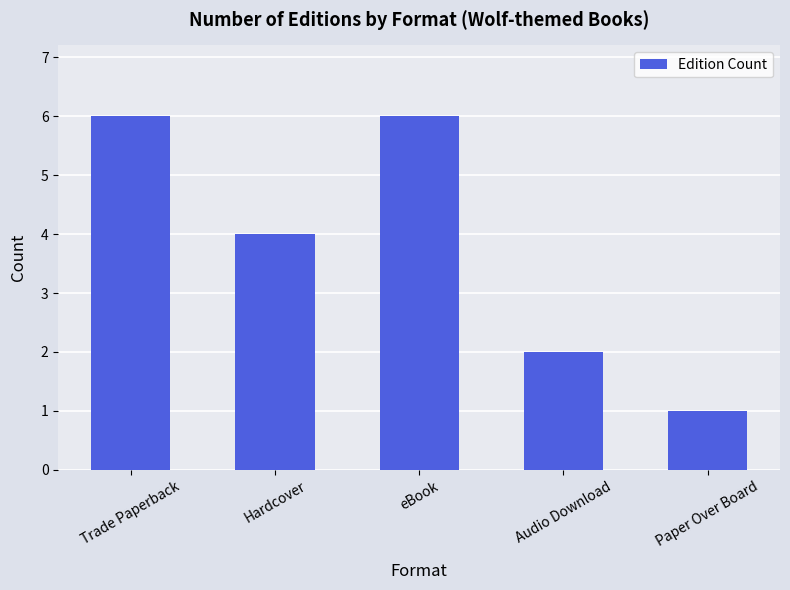

True or false: the data shows 2 at Paper Over Board.

False